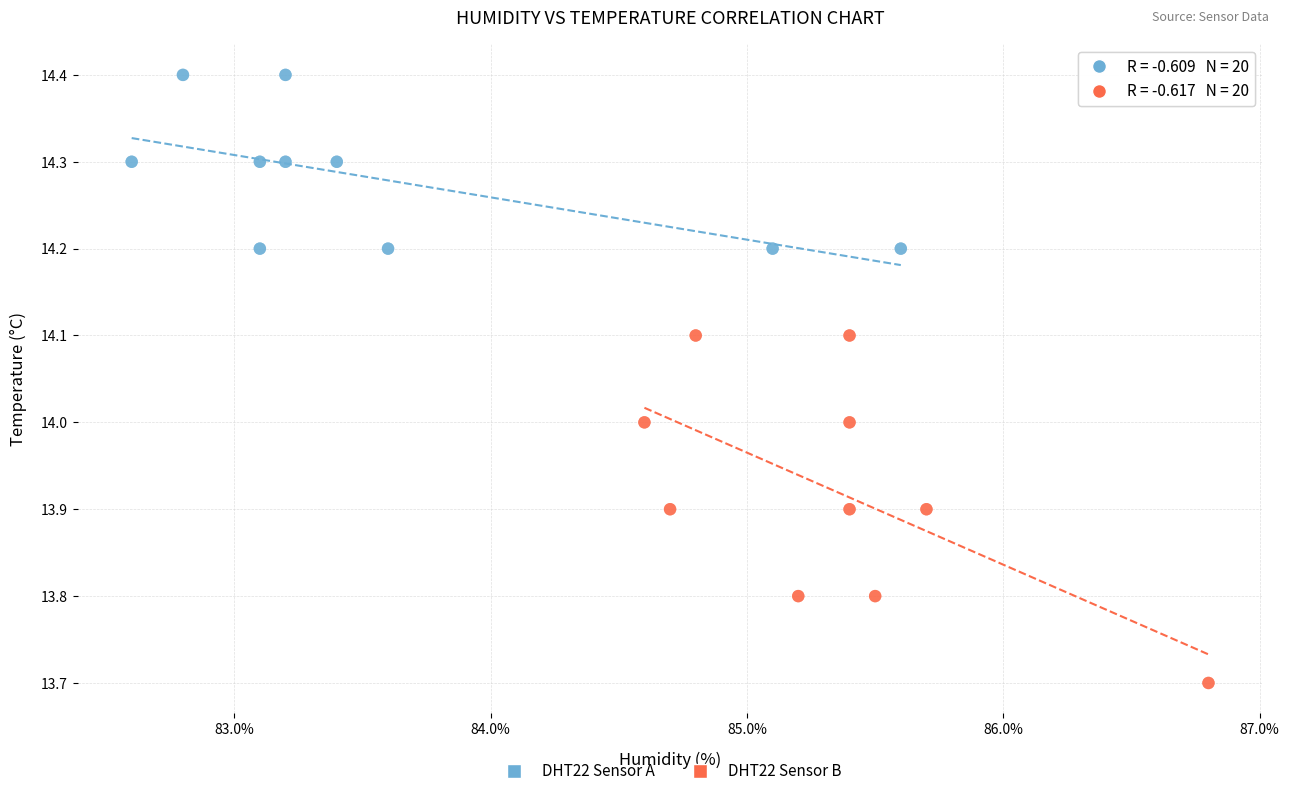

Which series has the widest spread of Y values?

DHT22 Sensor B